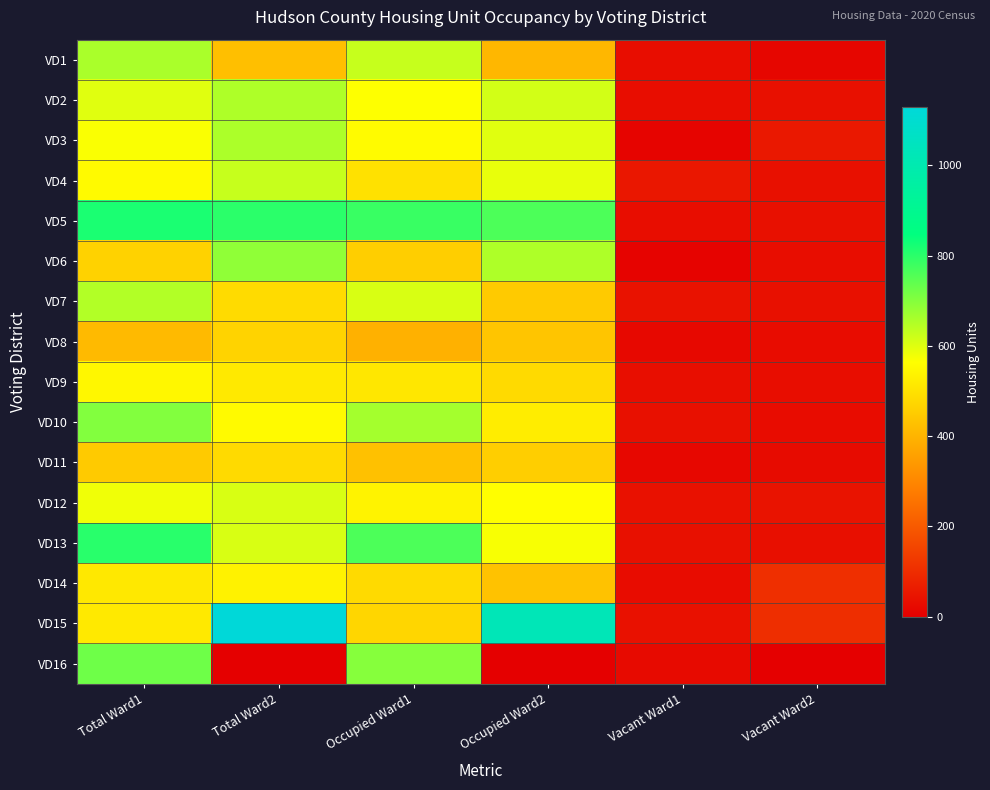

At how many categories does at least one series exceed 96?

5